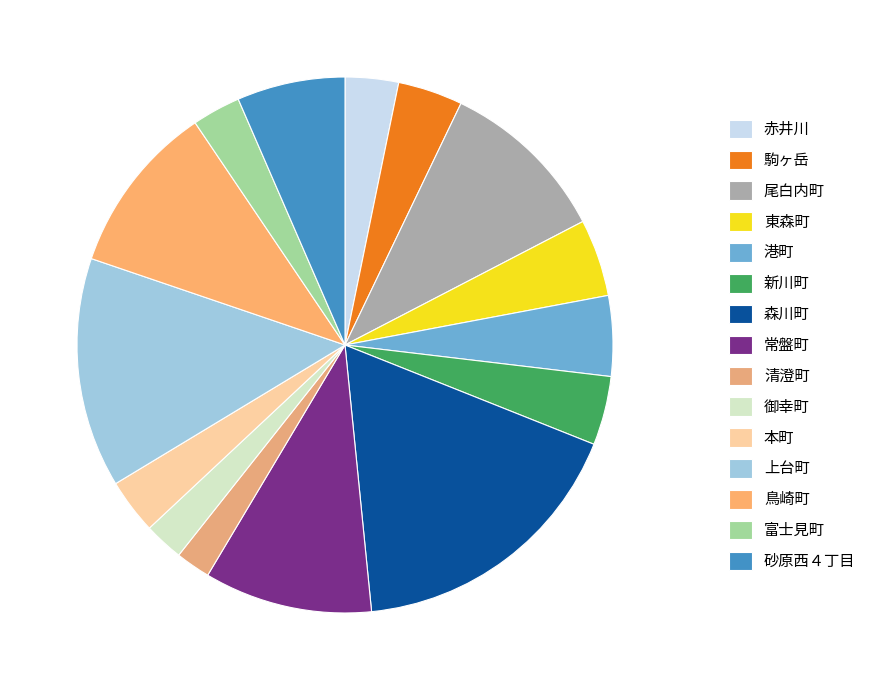

To the nearest percent, what percentage of the pie is 鳥崎町?

10%